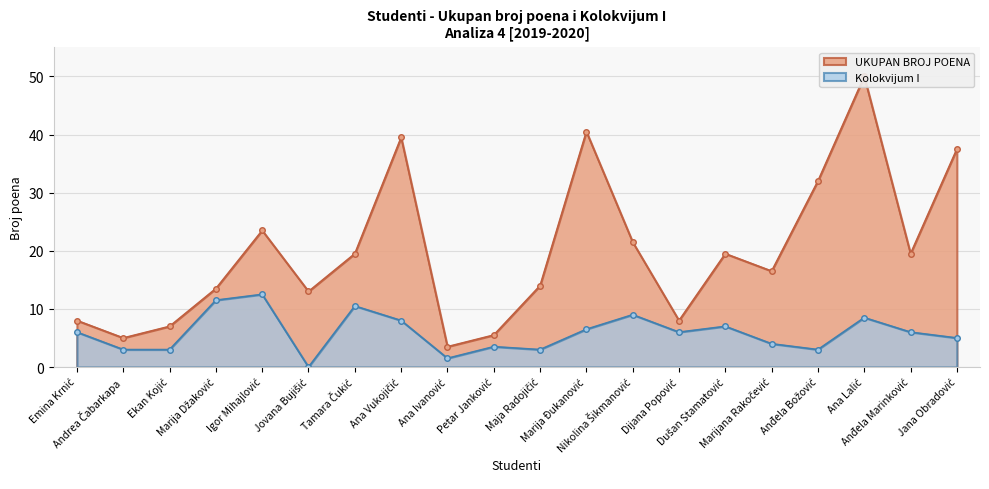

Rank the series at Igor Mihajlović from highest to lowest value.

UKUPAN BROJ POENA, Kolokvijum I